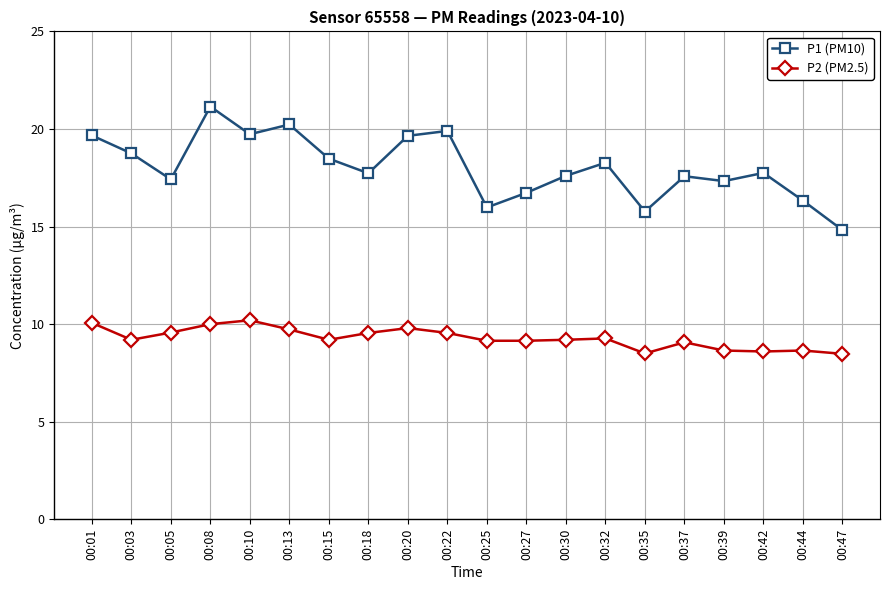

What is the maximum value for P2 (PM2.5)?

10.2